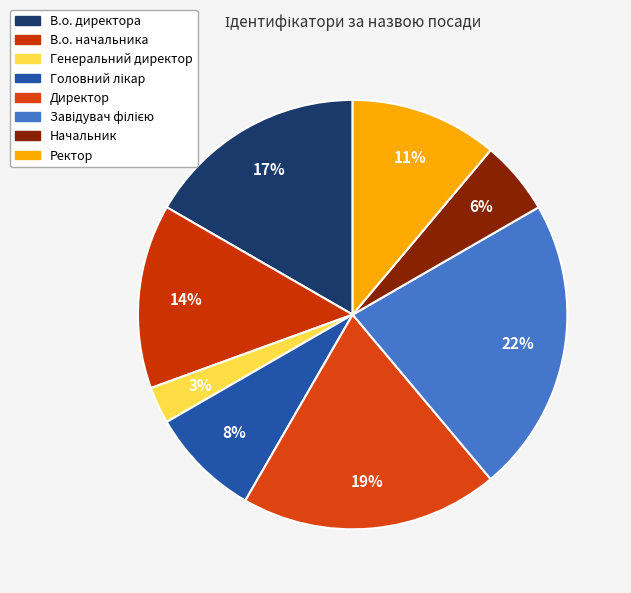

How many slices are in this pie chart?

8